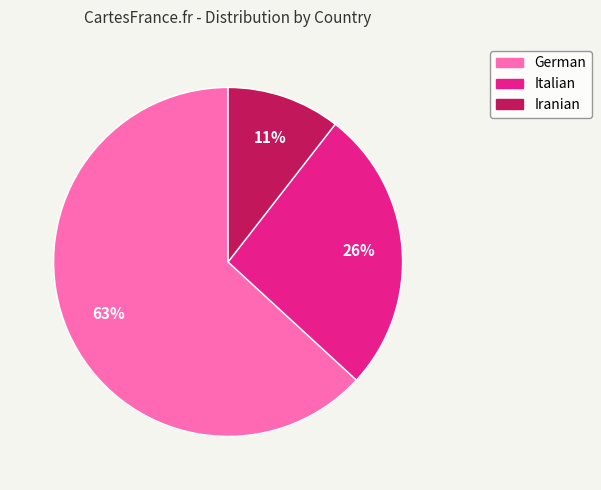

Is it true that Iranian is 16% of the pie?

False